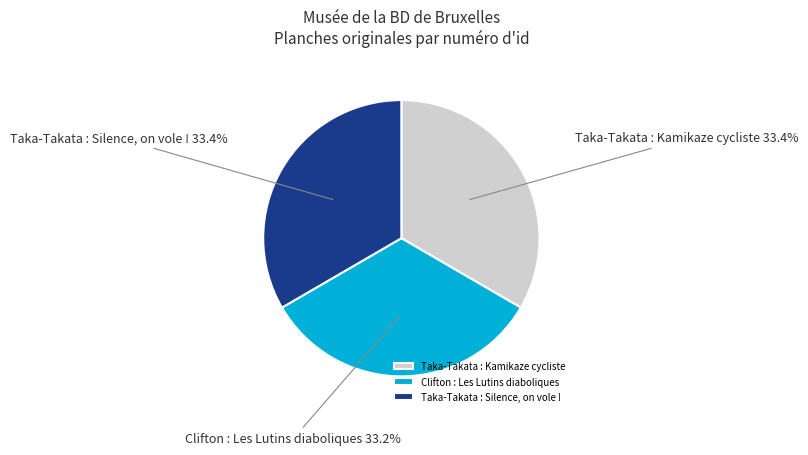

What is the ratio of the value at Clifton : Les Lutins diaboliques to the value at Taka-Takata : Kamikaze cycliste?

1.0